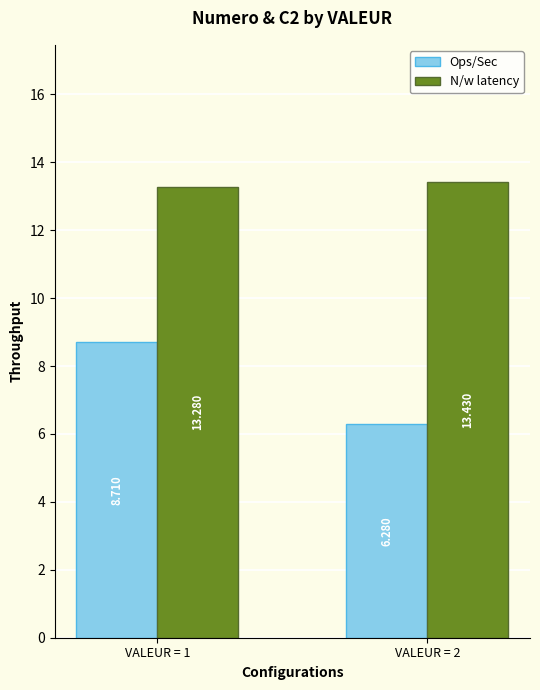

Is the value of N/w latency at VALEUR = 1 greater than the value of Ops/Sec at VALEUR = 1?

Yes